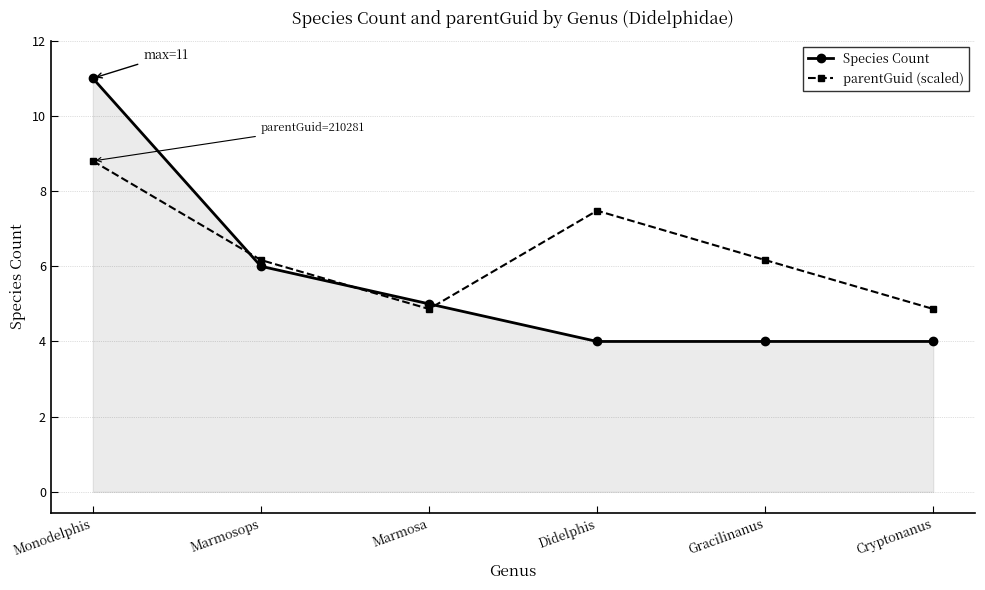

List the series in order of their peak value, lowest first.

parentGuid (scaled), Species Count